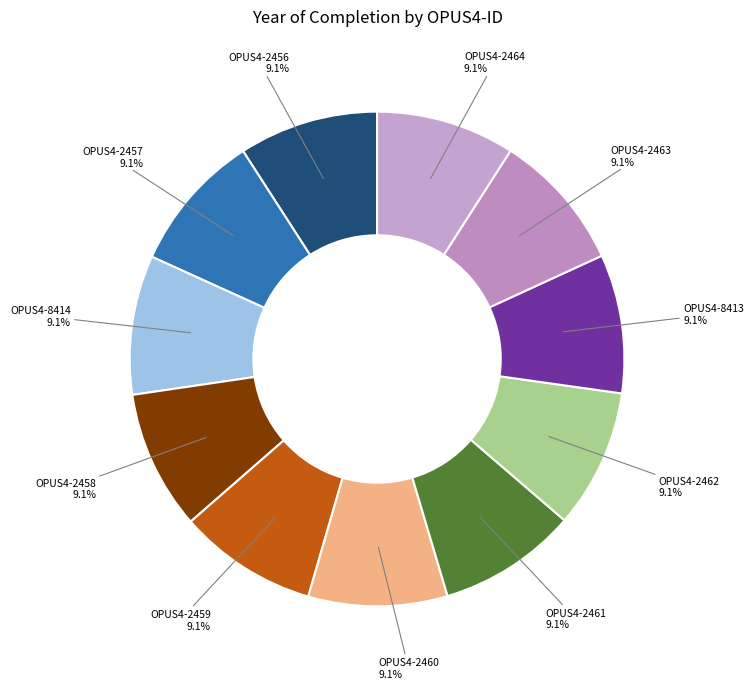

Count the number of slices in the pie.

11